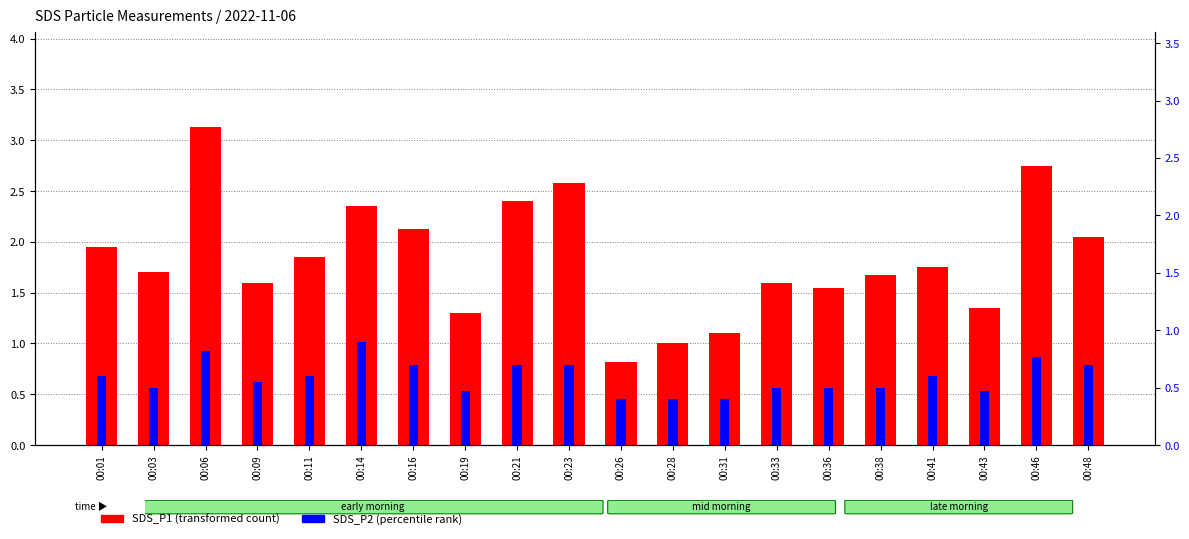

What is the sum of all SDS_P2 values?

11.8